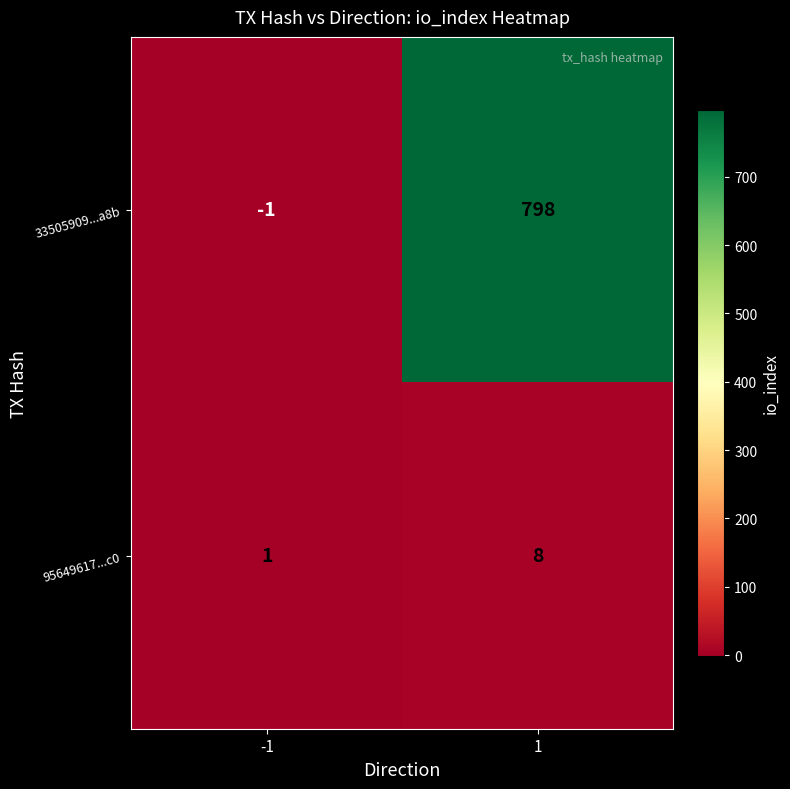

True or false: 95649617...c0 has a value of 8 at 1.

True